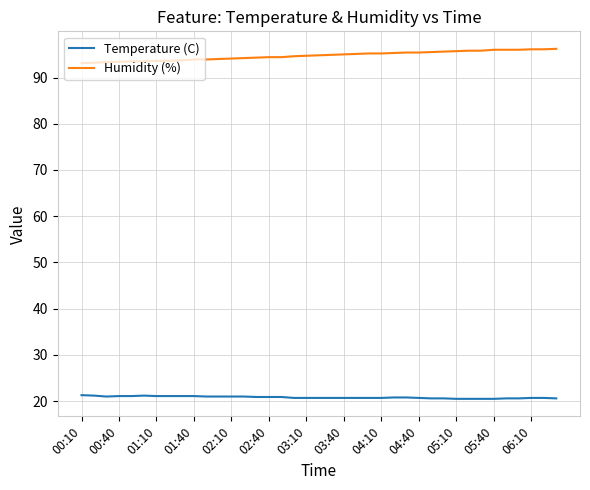

Rank the series by their average value, from lowest to highest.

Temperature (C), Humidity (%)